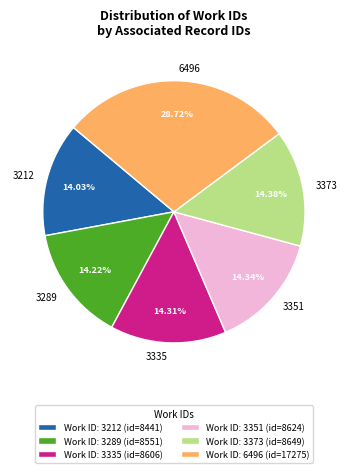

Do 3351 and 6496 together represent more than half of the pie?

No